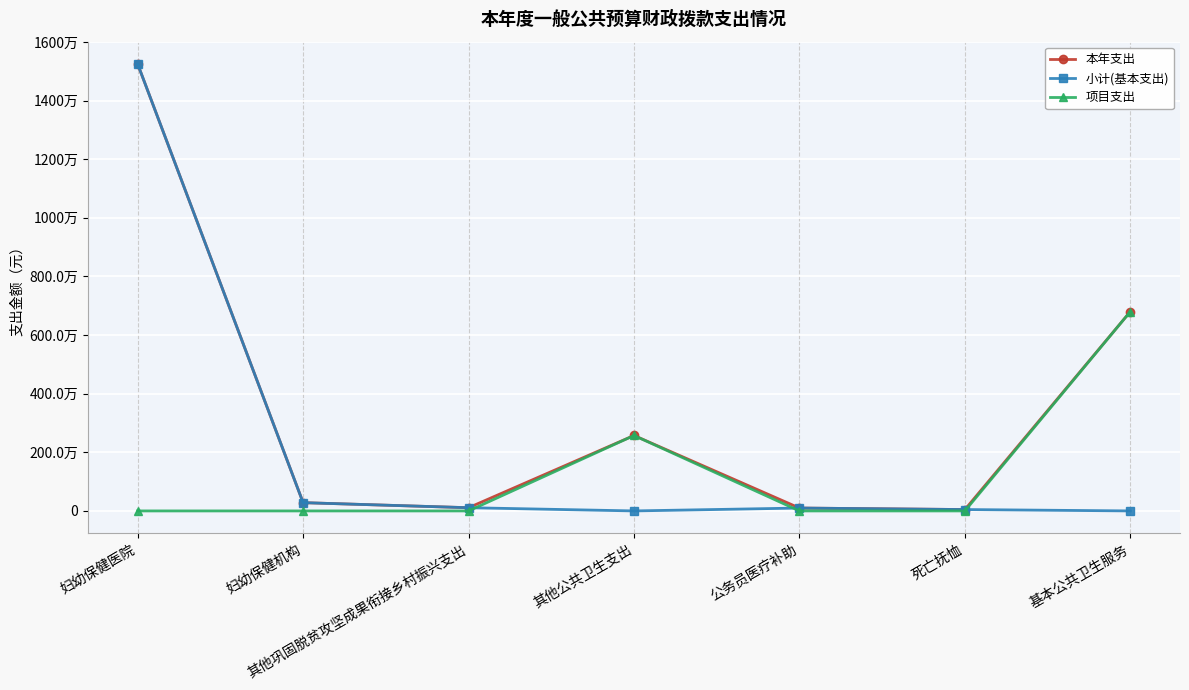

What are all the series names shown in the legend?

本年支出, 小计(基本支出), 项目支出